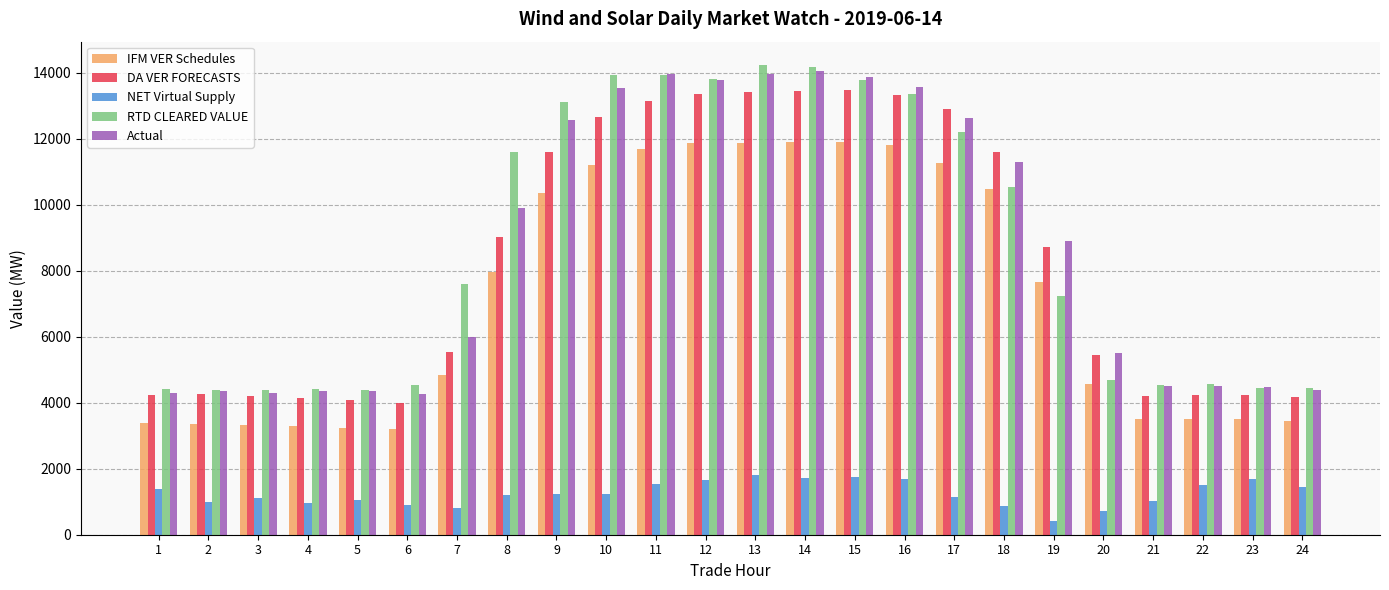

What is the sum of all RTD CLEARED VALUE values?

208817.7